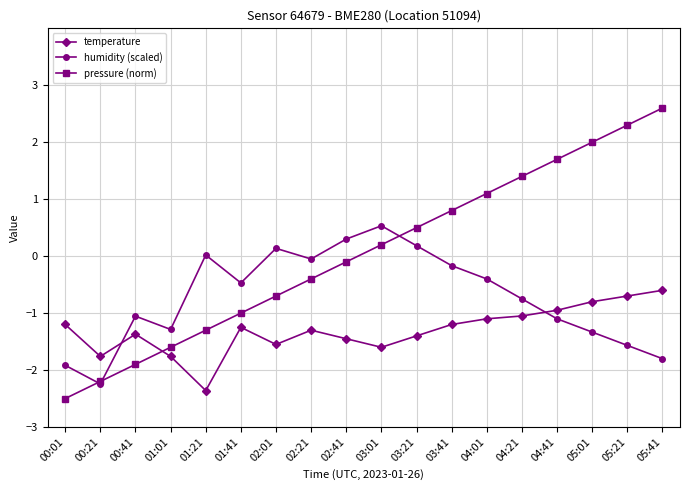

What is the label of the 7th point from the right?

03:41